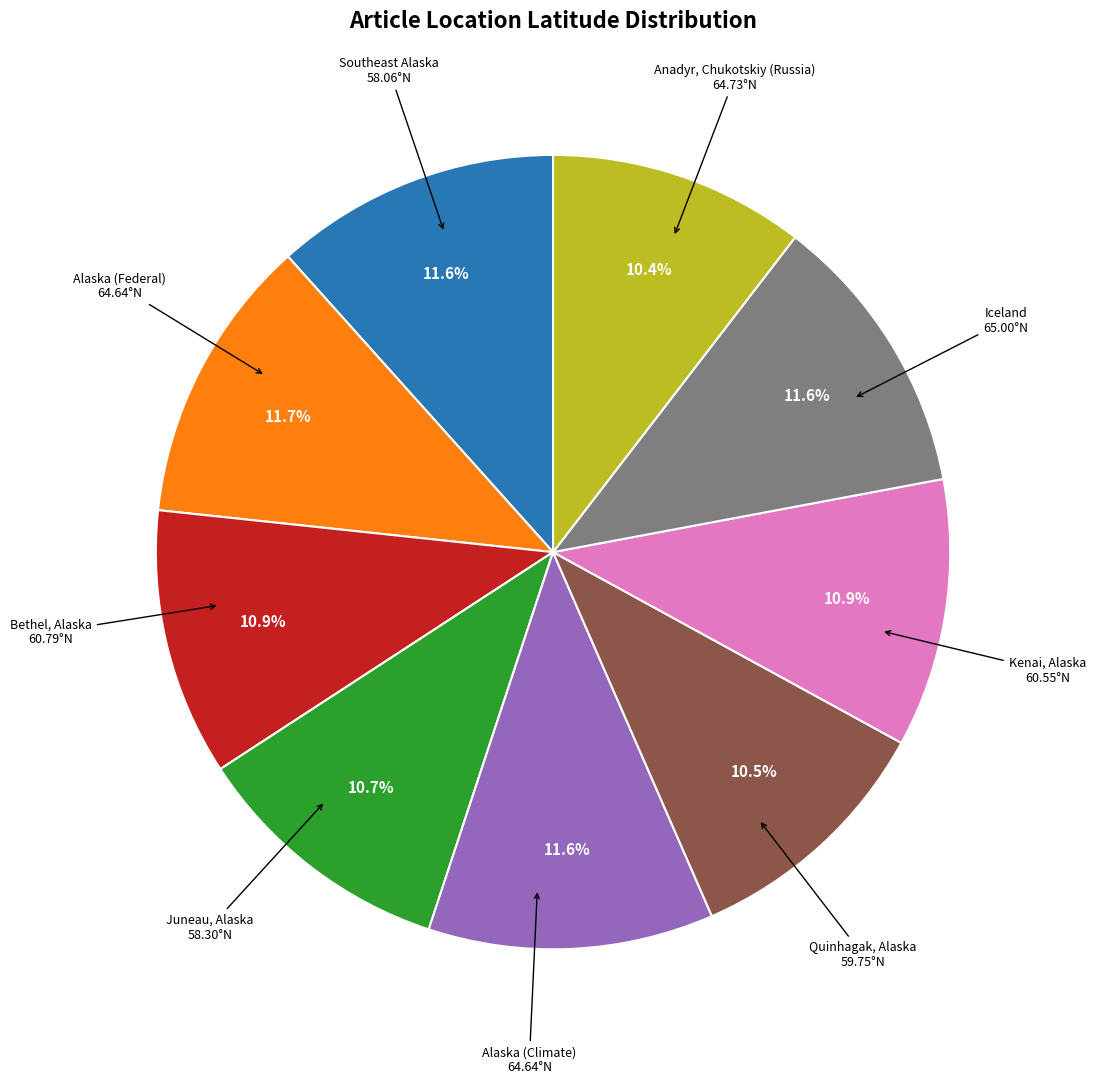

Is there any slice that represents more than half of the pie?

No